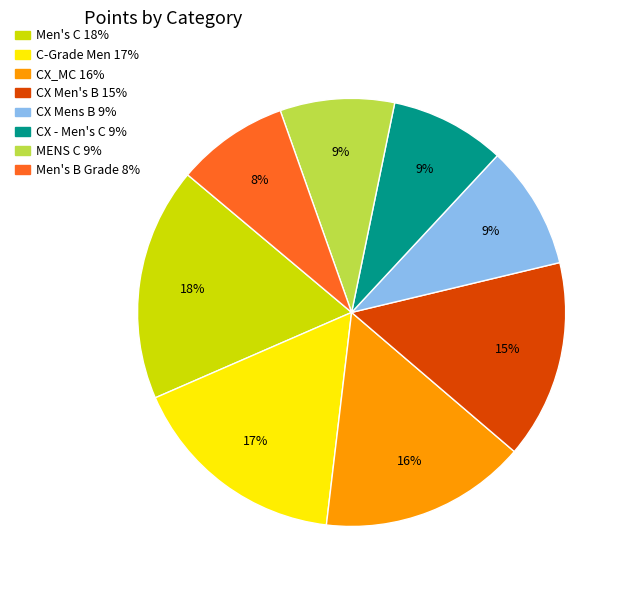

How many segments does this pie chart have?

8